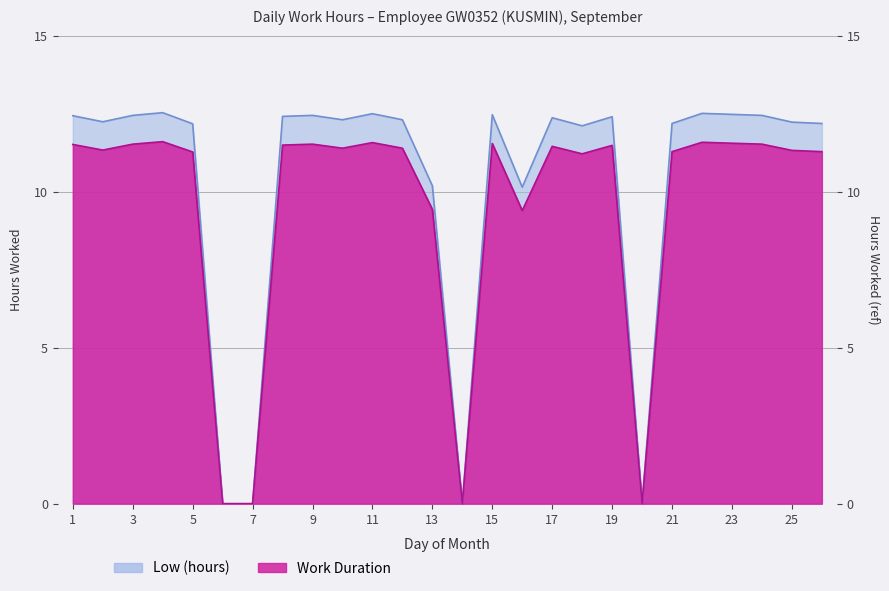

What are all the series names shown in the legend?

Low (hours), Work Duration